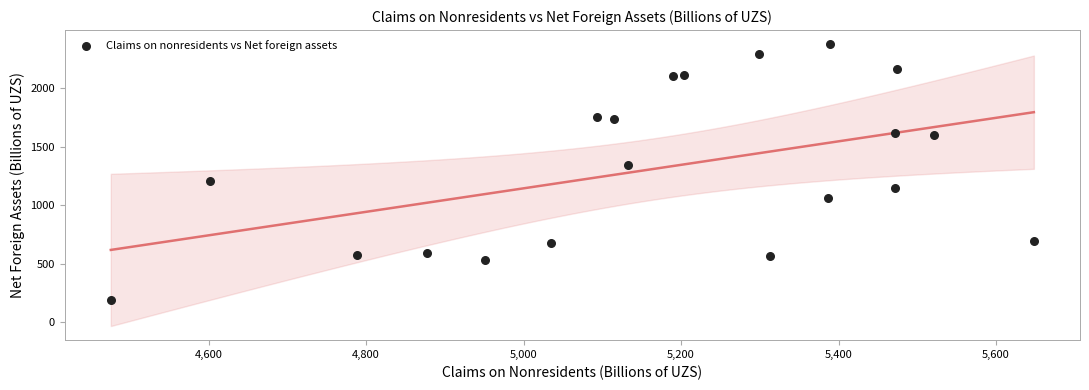

What is the range of Y values (max minus min)?

2184.7